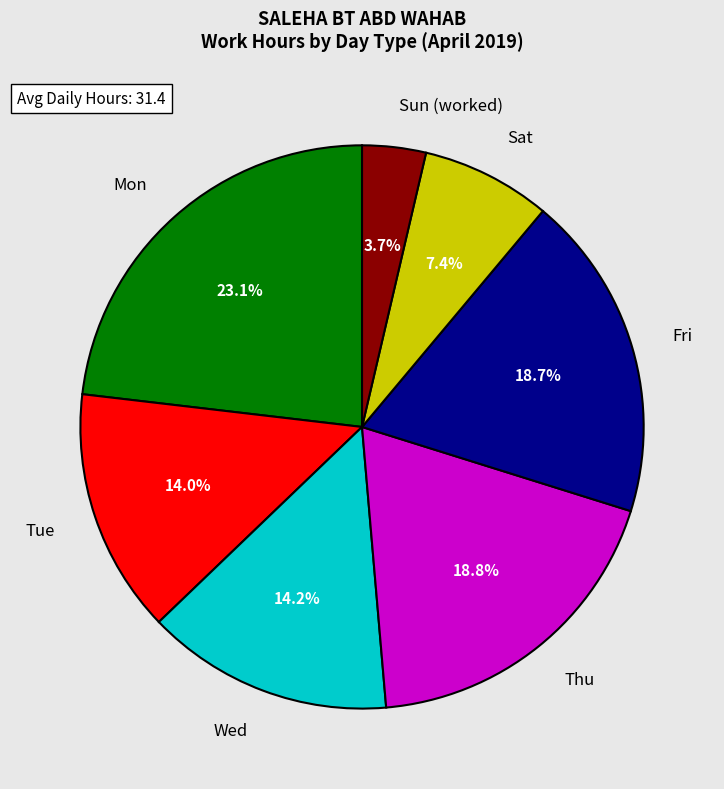

Which category has the biggest portion of the pie?

Mon